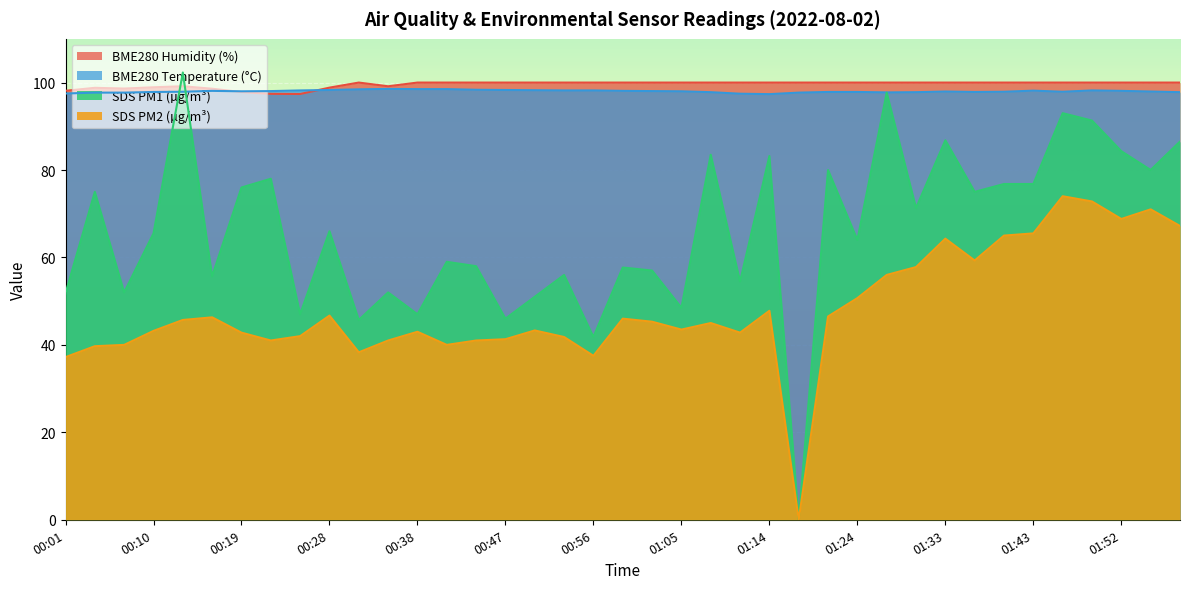

Which series has the largest range (max minus min)?

SDS PM1 (µg/m³)